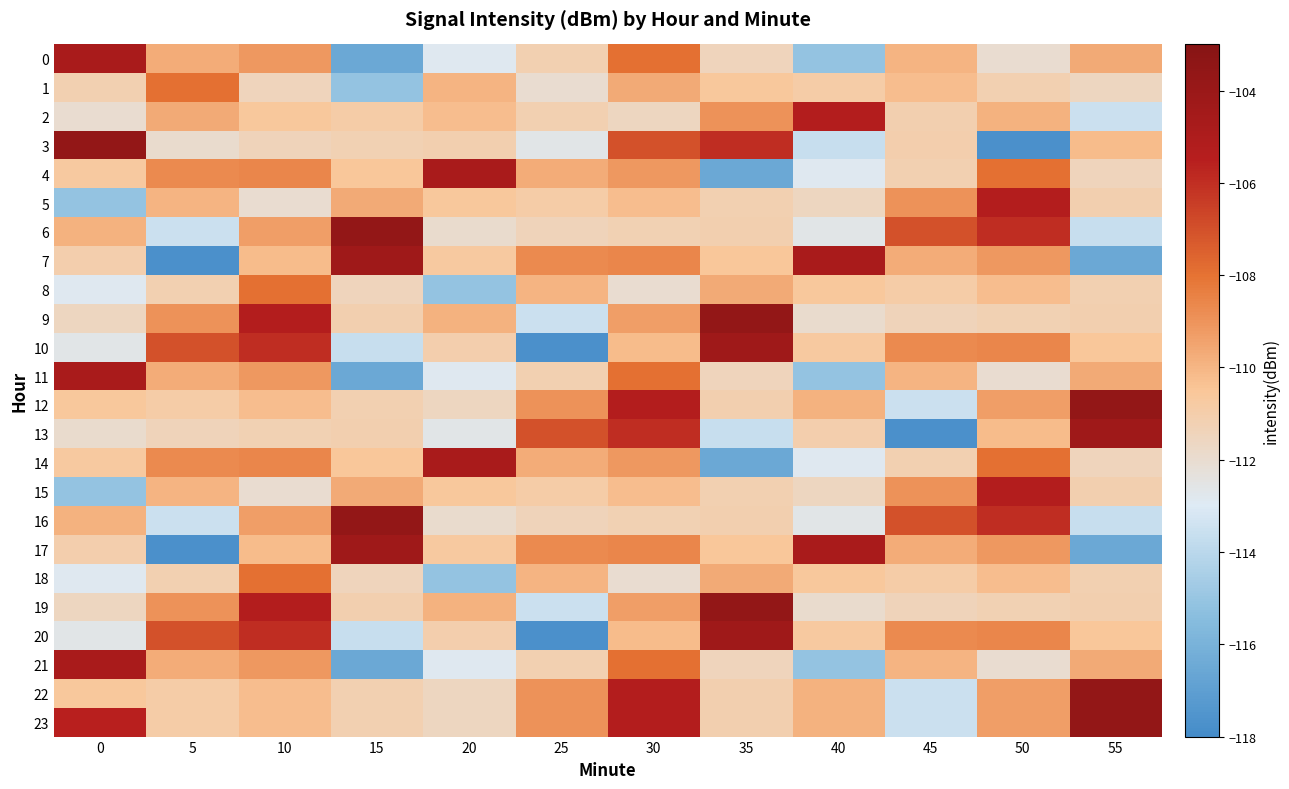

At 5, list the series in order from largest to smallest.

10, 20, 1, 4, 14, 9, 19, 2, 0, 11, 21, 5, 15, 12, 22, 23, 8, 18, 13, 3, 6, 16, 7, 17